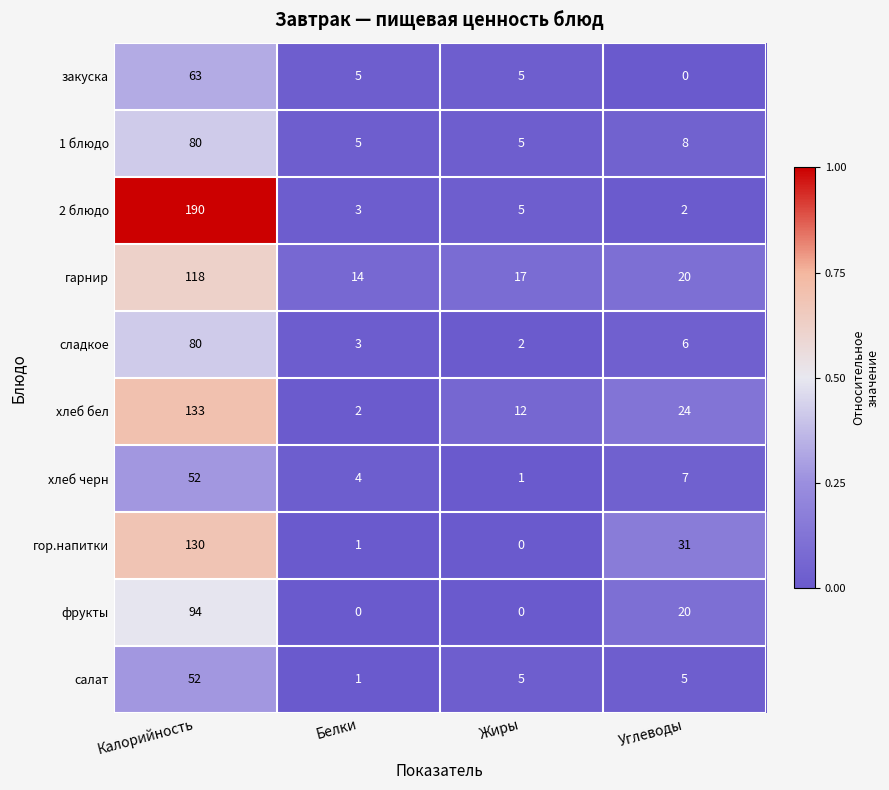

At which category is the sum across all series the highest?

Калорийность